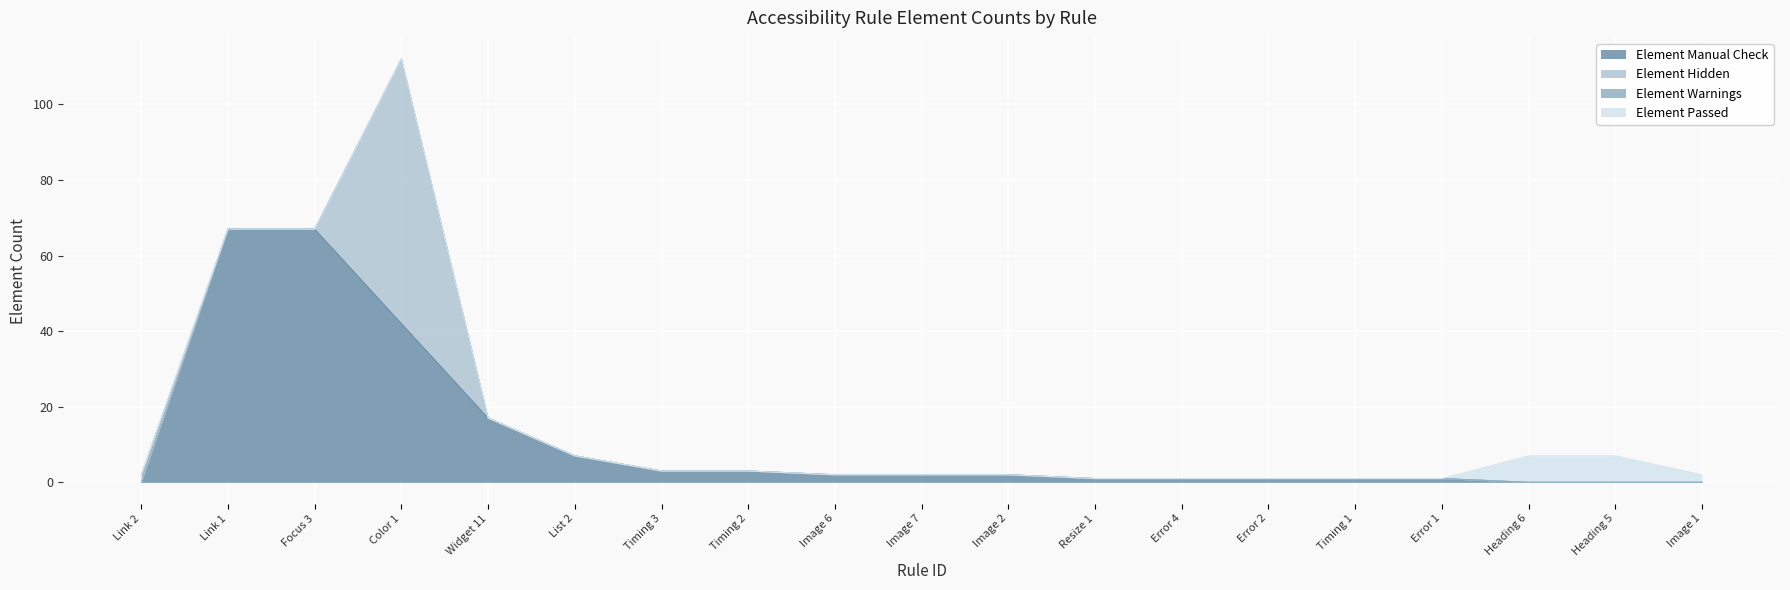

True or false: Element Manual Check has a value of 0 at Heading 6.

True